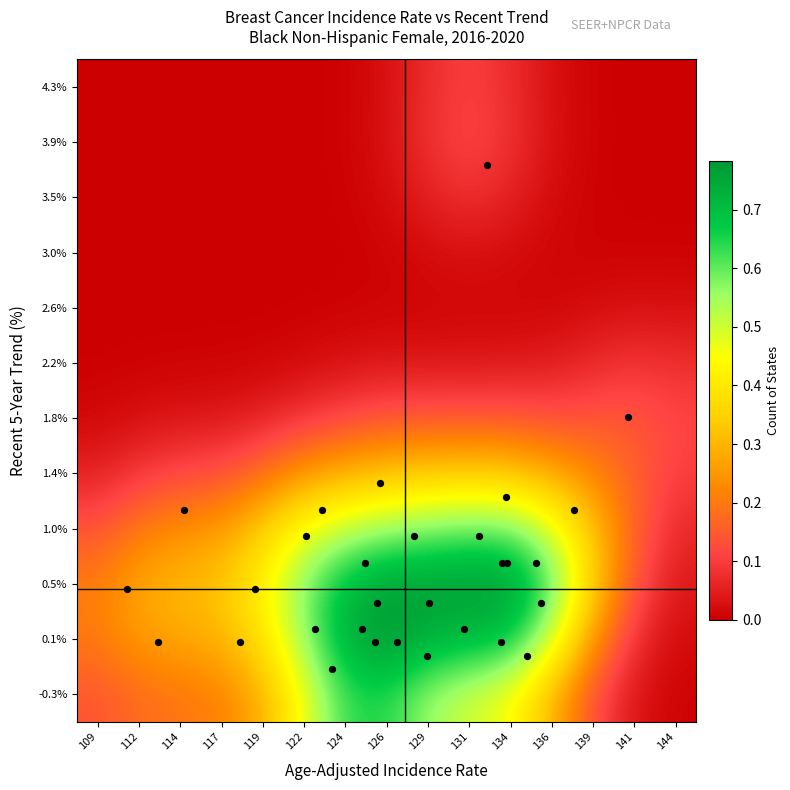

At how many categories does at least one series exceed 0?

15